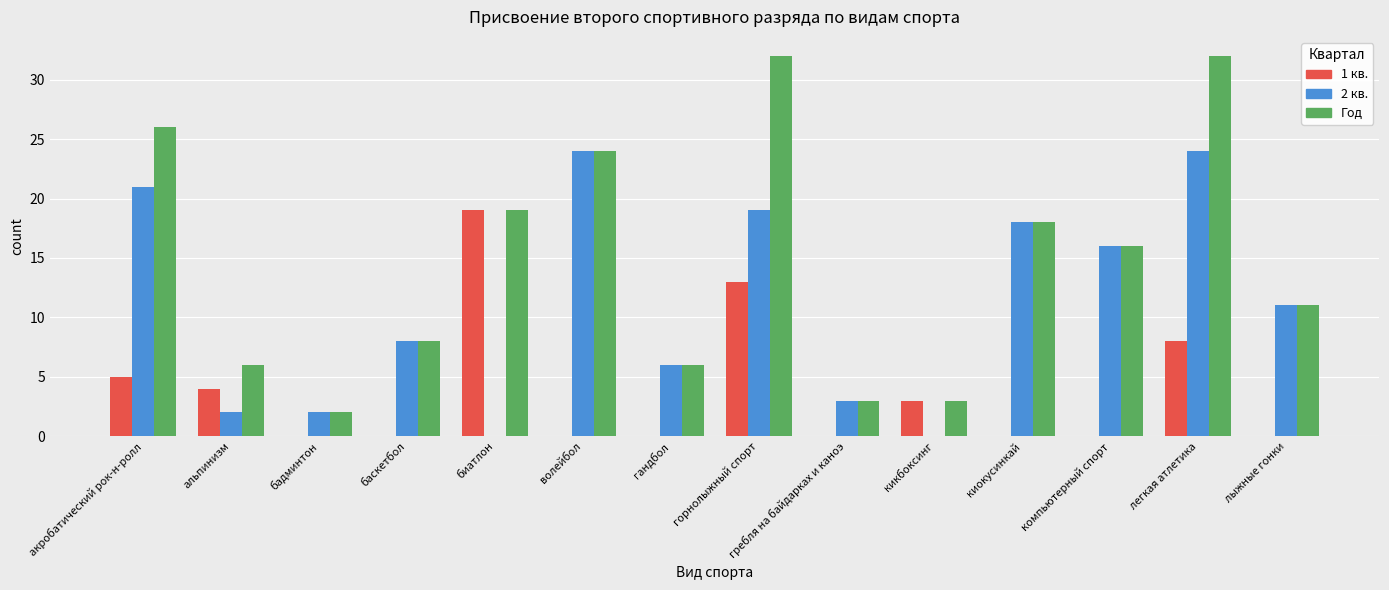

What is the maximum value for 2 кв.?

24